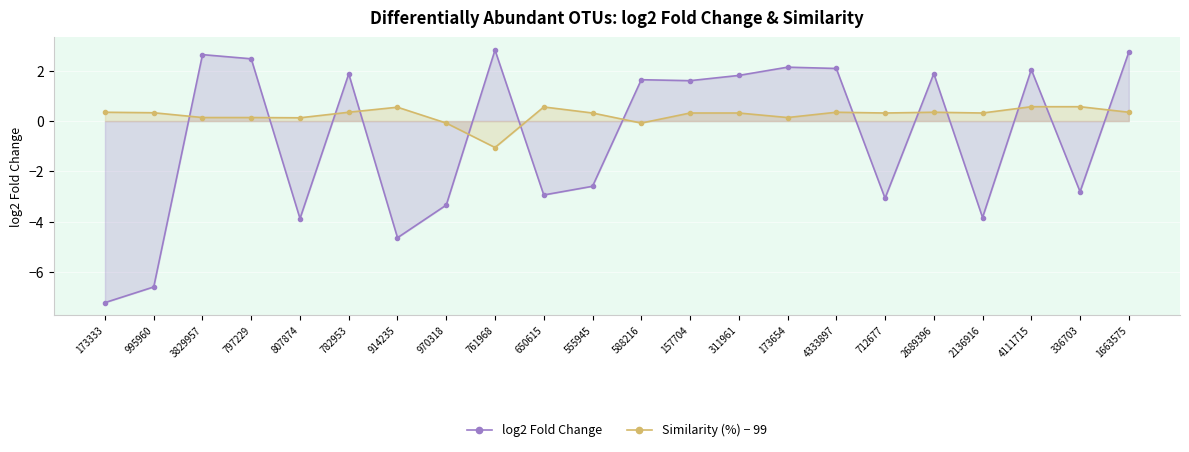

How many intersections are there between Similarity (%) − 99 and log2 Fold Change?

13